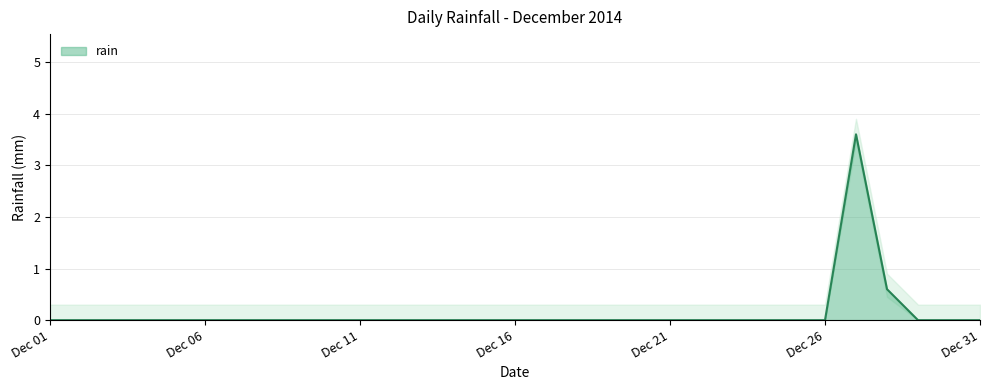

Reading left to right, list all the values displayed in this chart.

0.0	0.0	0.0	0.0	0.0	0.0	0.0	0.0	0.0	0.0	0.0	0.0	0.0	0.0	0.0	0.0	0.0	0.0	0.0	0.0	0.0	0.0	0.0	0.0	0.0	0.0	3.6	0.6	0.0	0.0	0.0